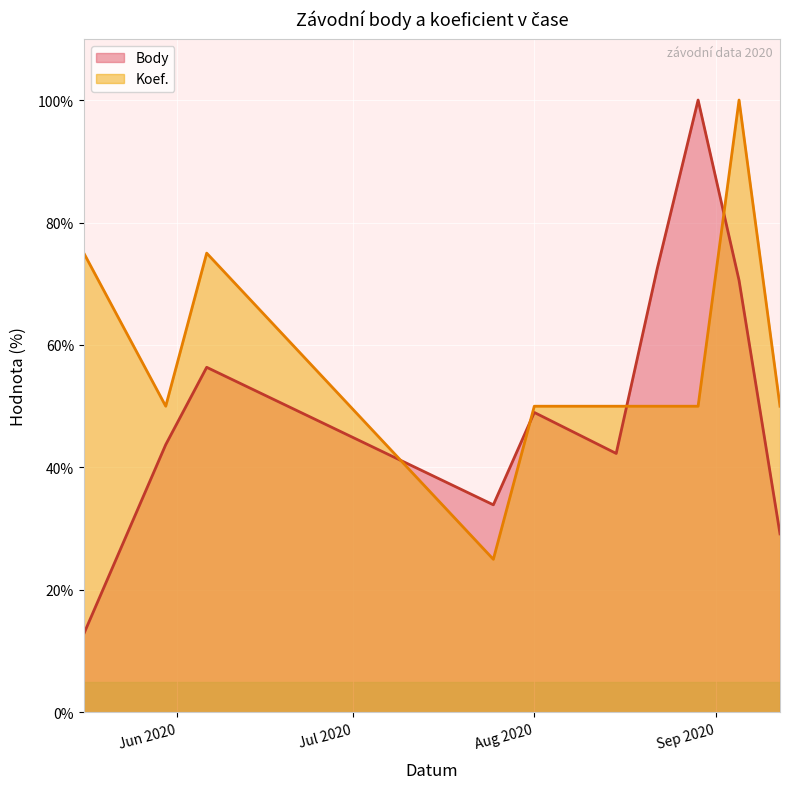

What is the value of the Koef. point at the 4th from the left?

25.0